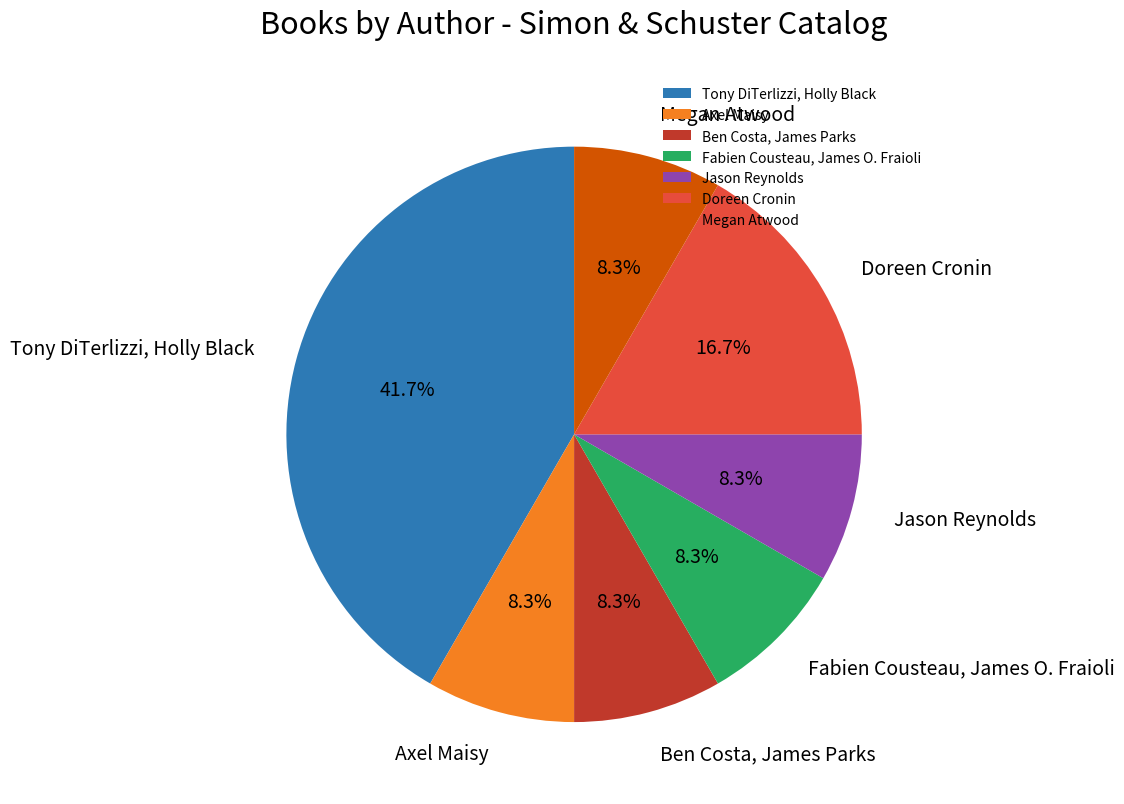

Which slice is the largest?

Tony DiTerlizzi, Holly Black